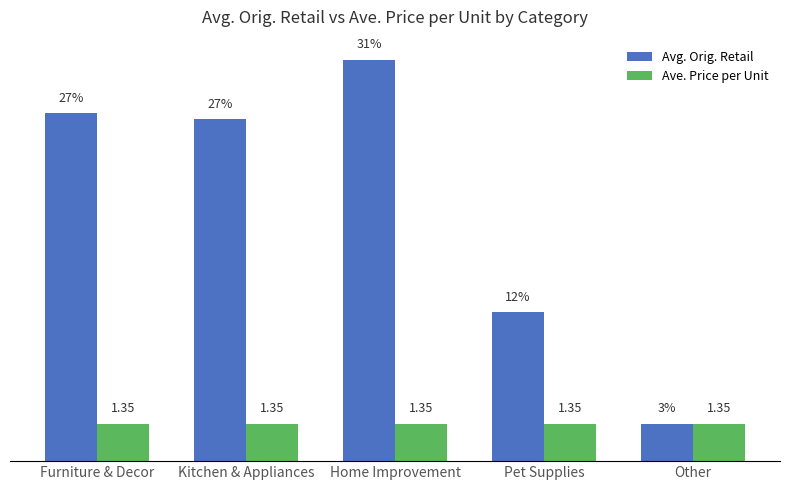

At which label does Avg. Orig. Retail first exceed 12?

Furniture & Decor